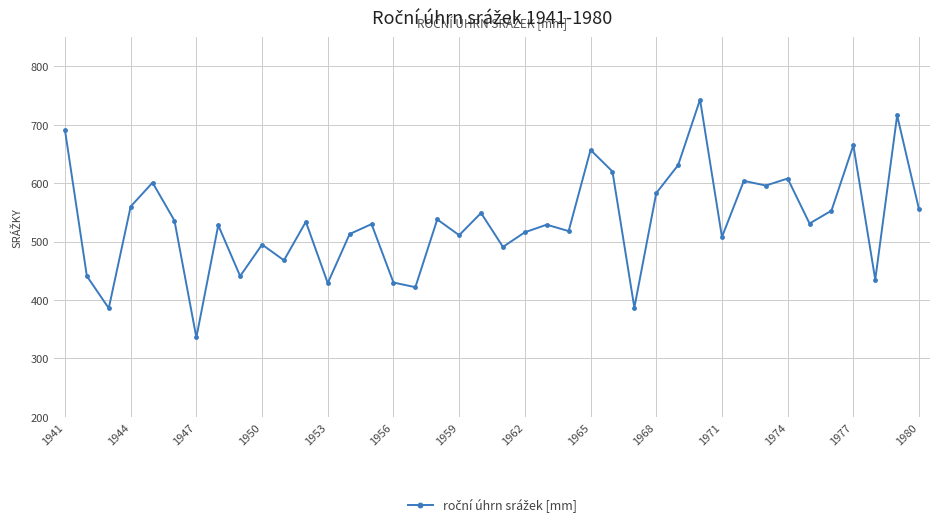

What is the sum of all values?

21385